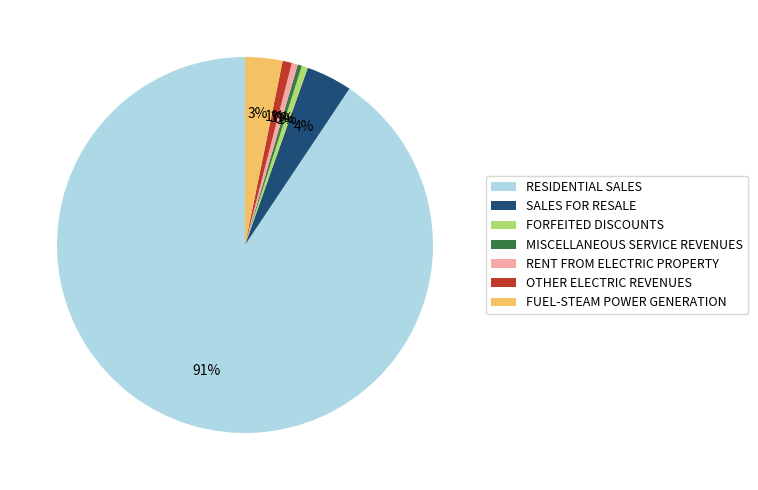

Which category accounts for the majority?

RESIDENTIAL SALES